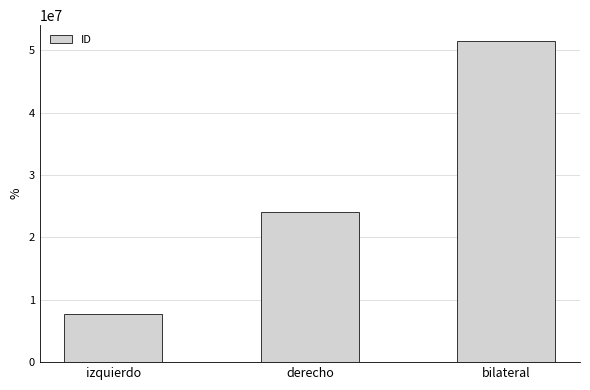

Where is the data nearest to the value 29605501?

derecho